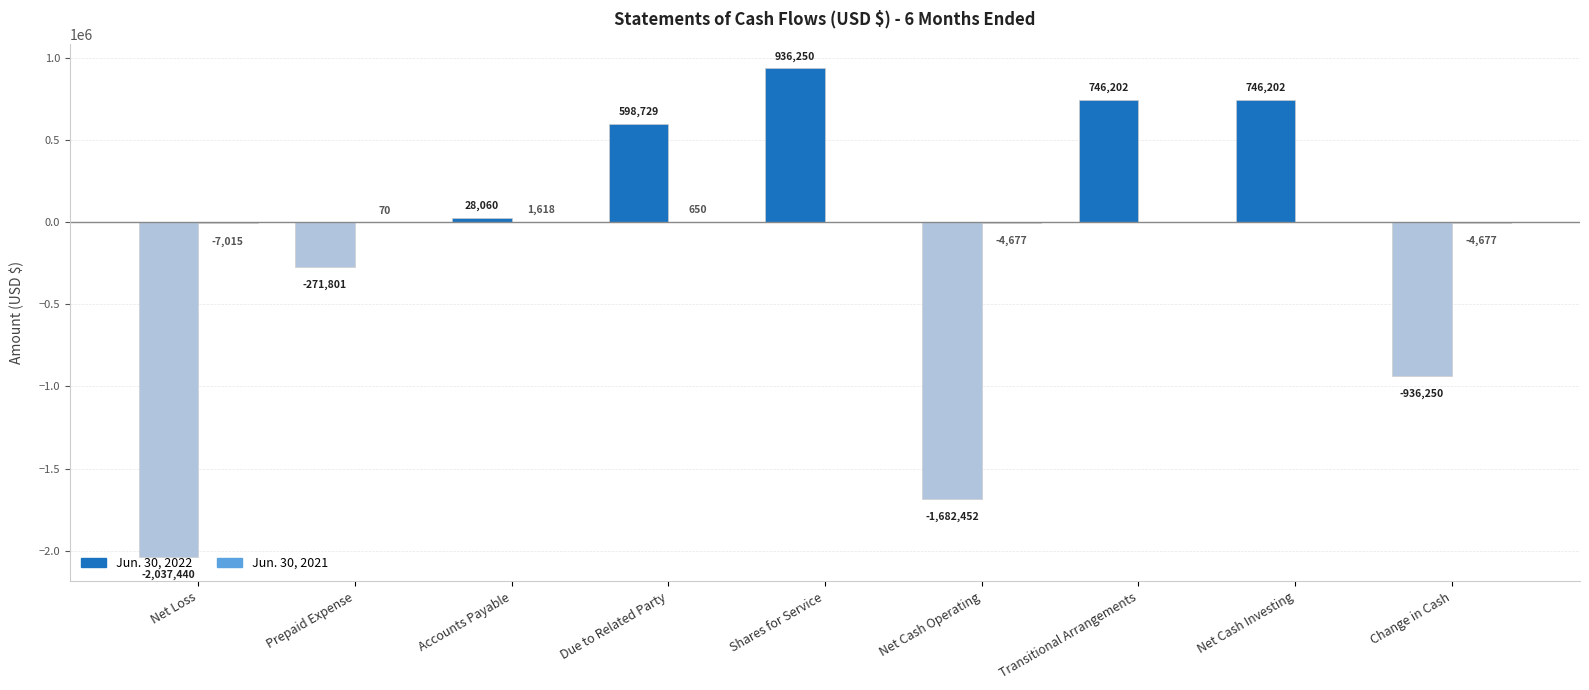

Is it true that Jun. 30, 2022 equals 1010313 at Net Cash Investing?

False